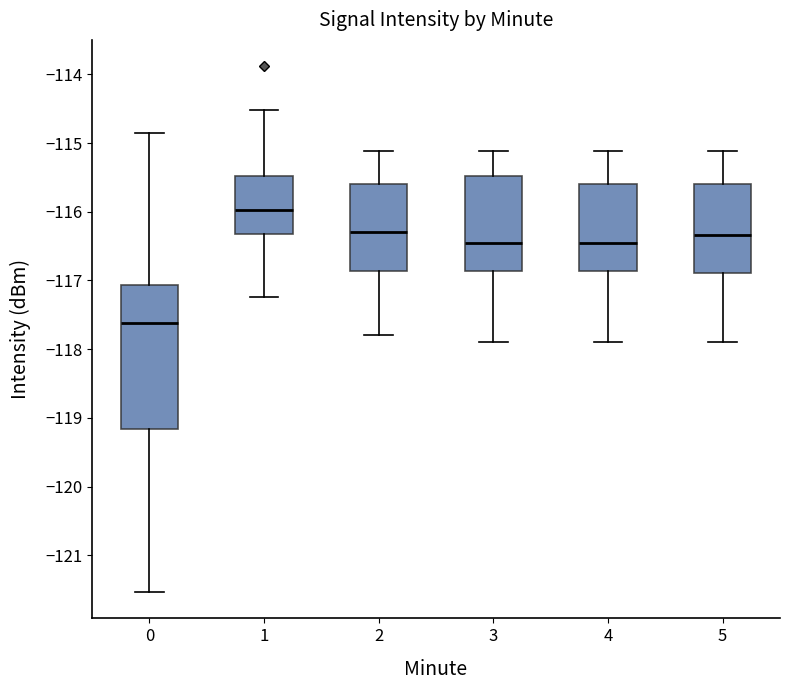

Reading left to right, transcribe this box plot: for each box, give where its median line is, the range the box spans, and where its two whiskers end, as read against the y-axis. The values are not printed on the chart, so give them approximately, as read against the axis.

0: median -117.6, box -119.2 to -117.1, whiskers -121.5 to -114.9
1: median -116.0, box -116.3 to -115.5, whiskers -117.2 to -114.5
2: median -116.3, box -116.9 to -115.6, whiskers -117.8 to -115.1
3: median -116.5, box -116.9 to -115.5, whiskers -117.9 to -115.1
4: median -116.5, box -116.9 to -115.6, whiskers -117.9 to -115.1
5: median -116.3, box -116.9 to -115.6, whiskers -117.9 to -115.1